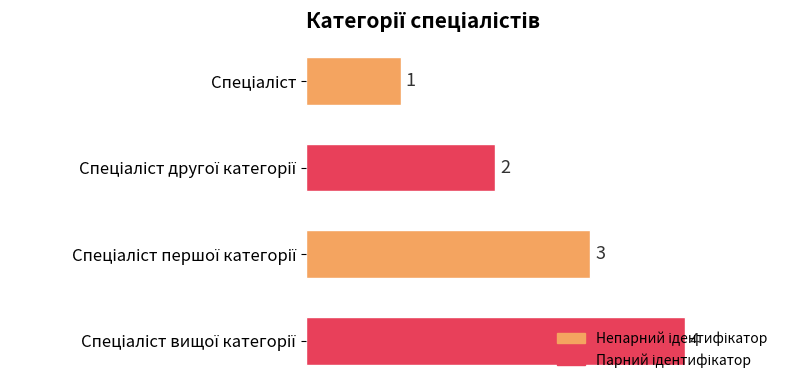

What is the smallest value displayed?

1